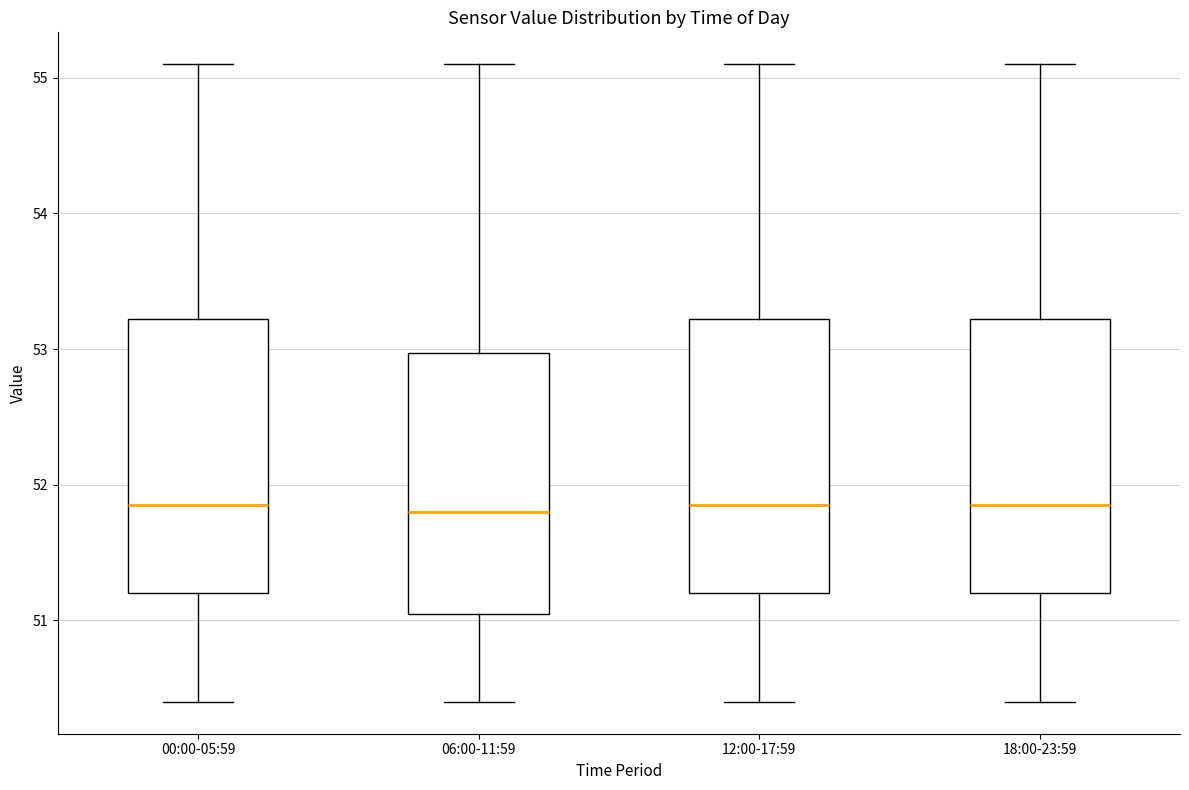

Where is the lower edge of the box for 06:00-11:59 on the y-axis? The values are not printed on the chart, so give them approximately, as read against the axis.

51.1